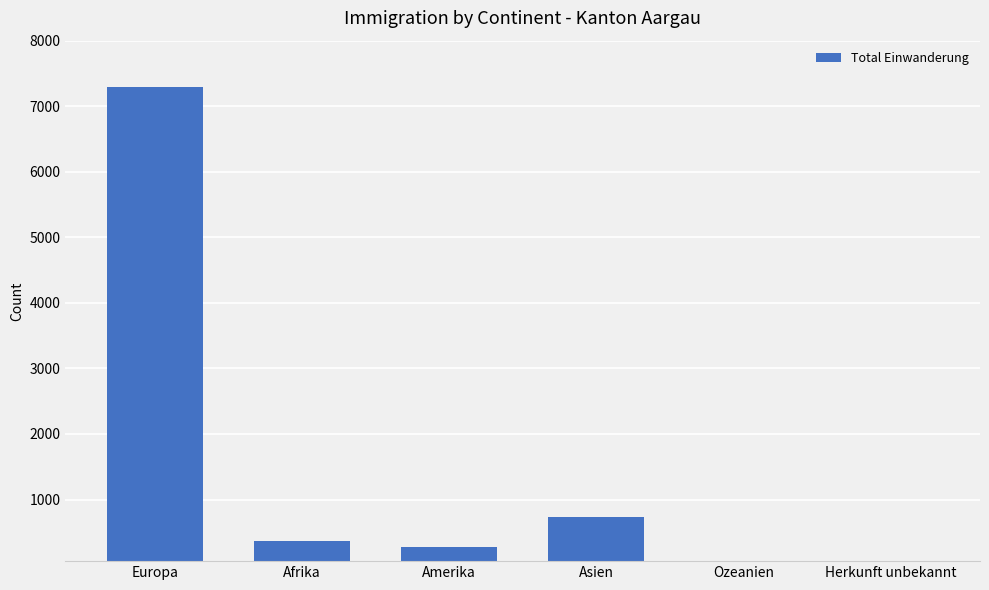

At which category does the chart reach its peak across all series?

Europa